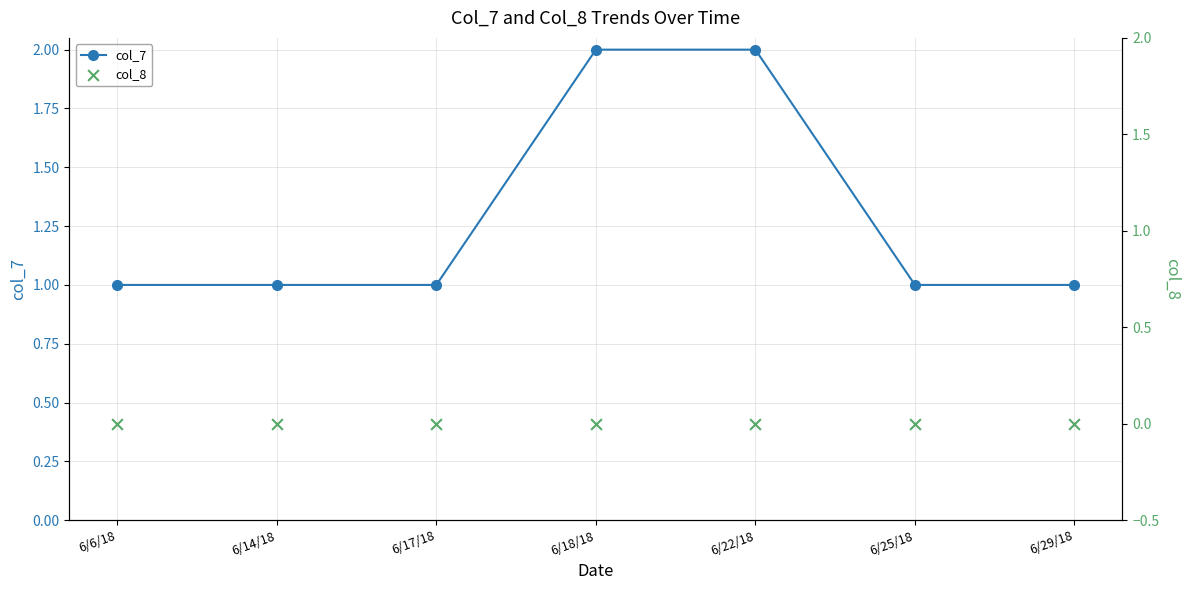

Is the value of col_7 at 6/18/18 greater than the value of col_8 at 6/17/18?

Yes